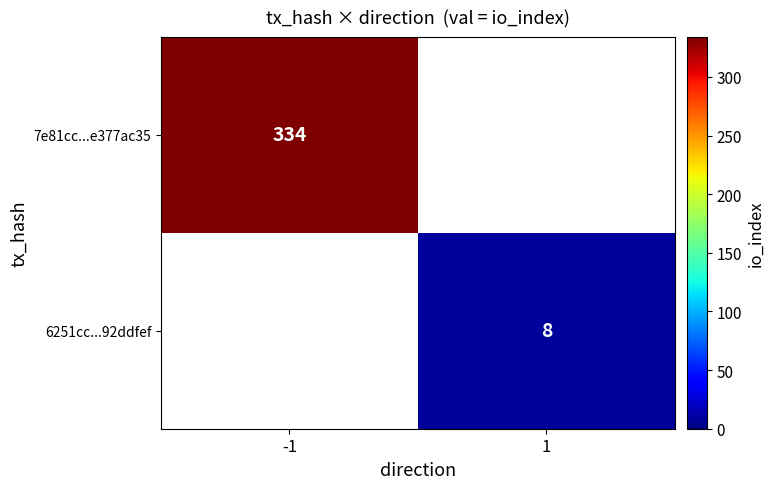

The 7e81cc...e377ac35 series shows 334 at -1. True or false?

True